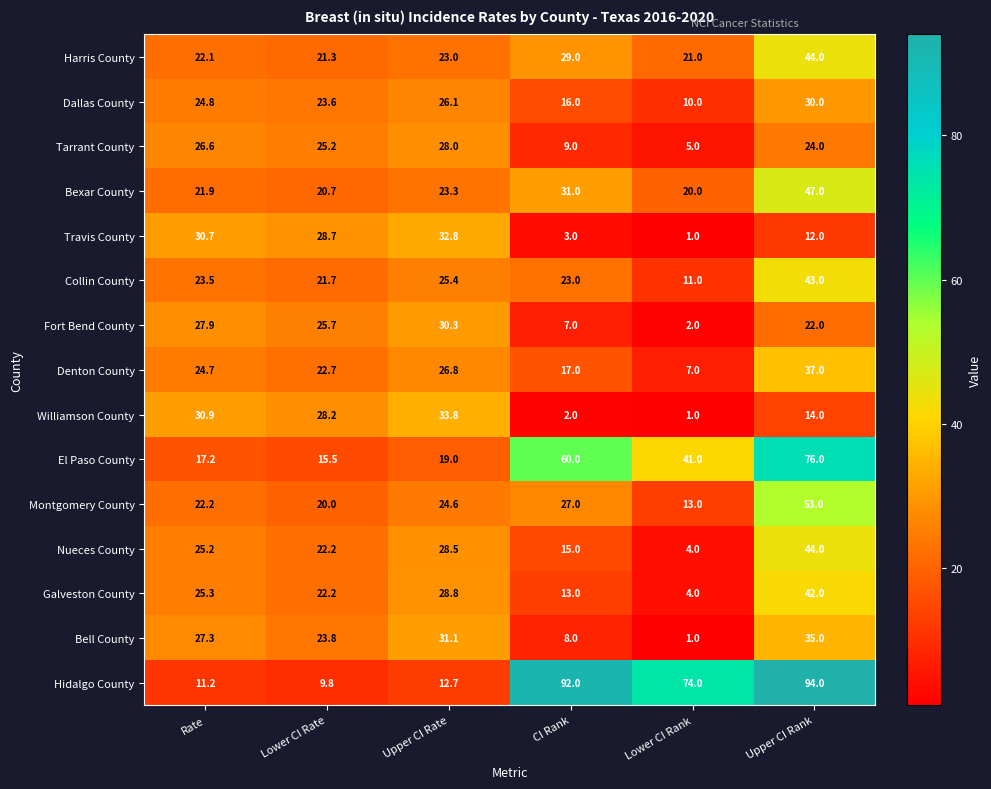

At which label is Bell County closest to 18?

Lower CI Rate